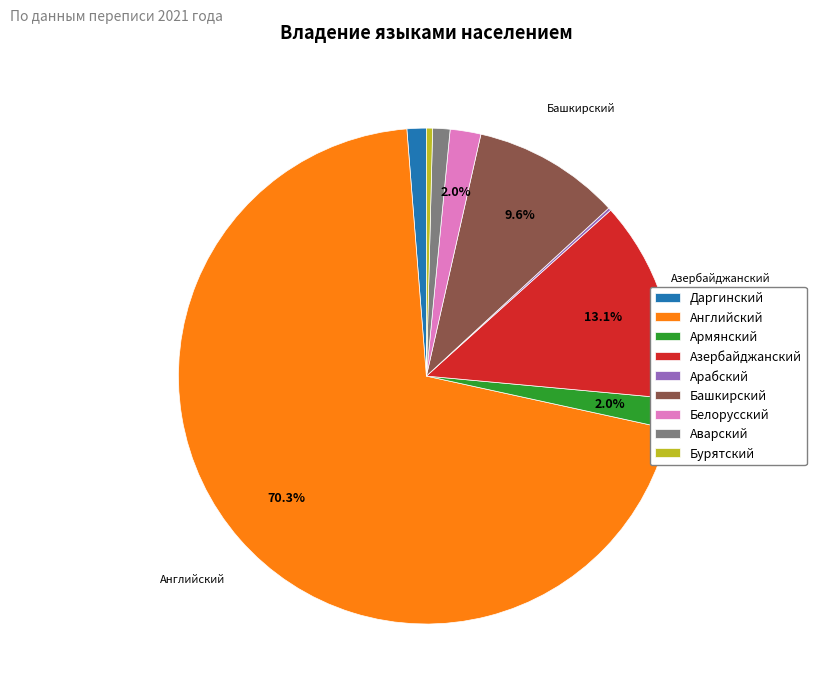

To the nearest percent, what percentage of the pie is Английский?

70%